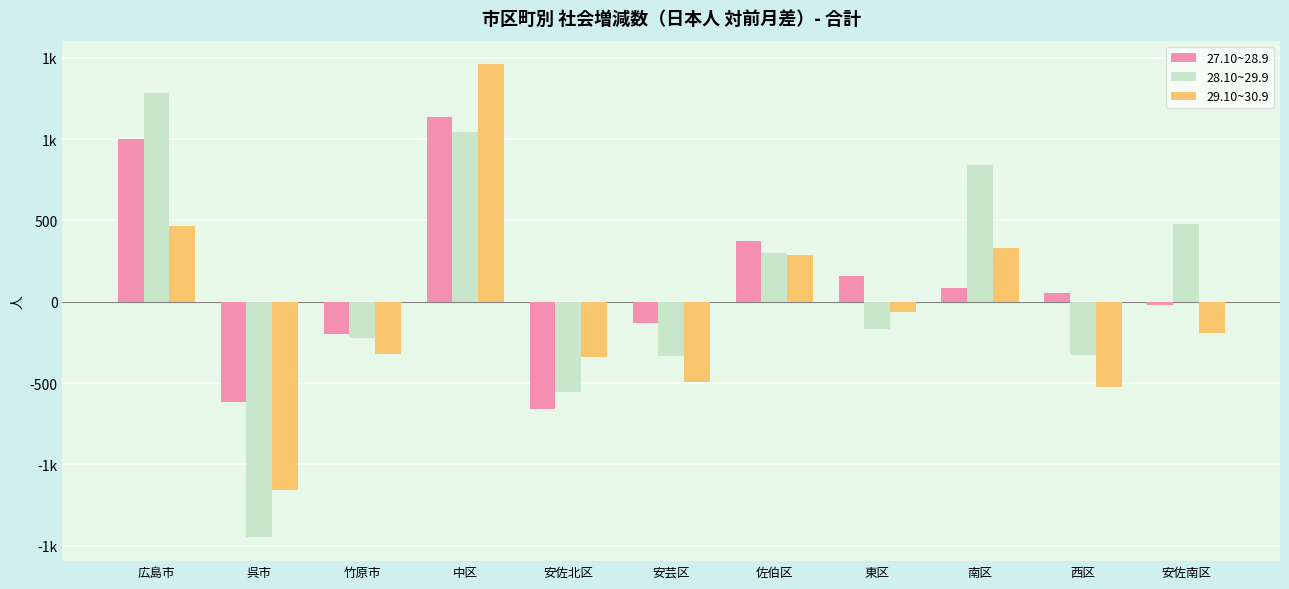

What are all the series names shown in the legend?

27.10~28.9, 28.10~29.9, 29.10~30.9